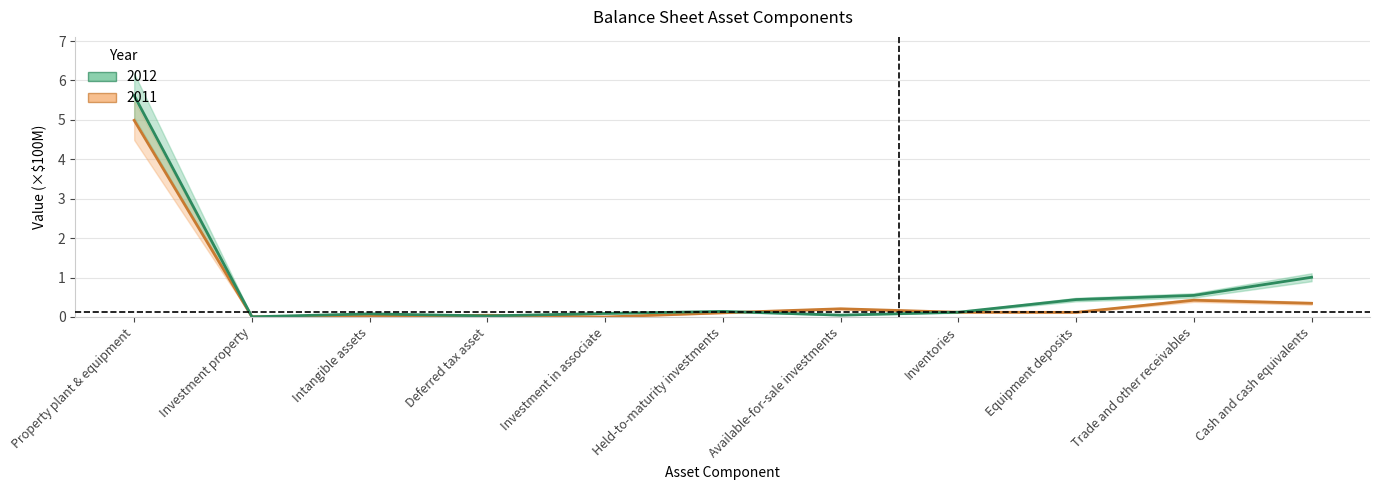

What is the highest value of the 2012 series?

5.6